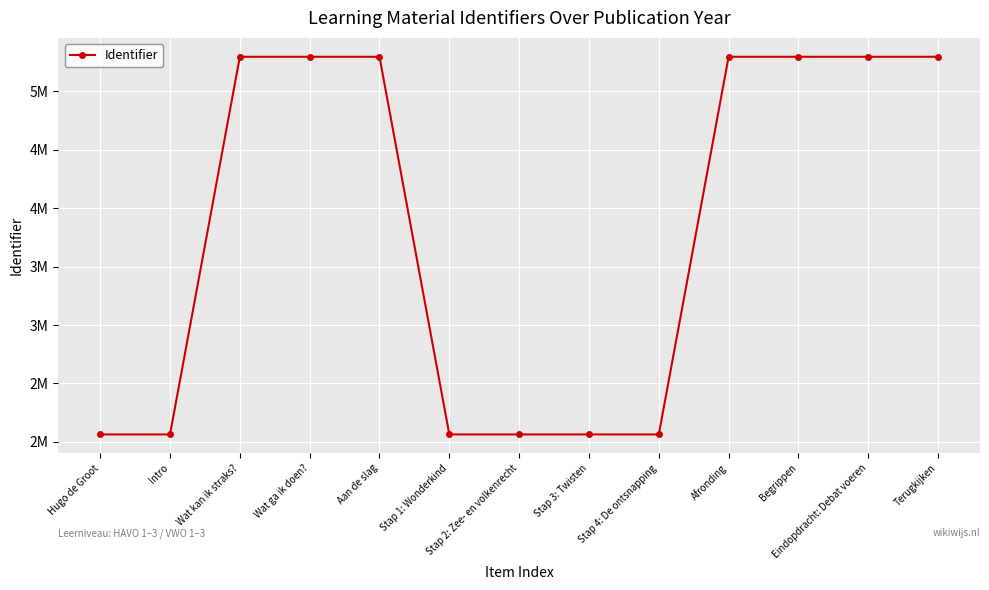

At which label is the value closest to 3679542?

Wat kan ik straks?